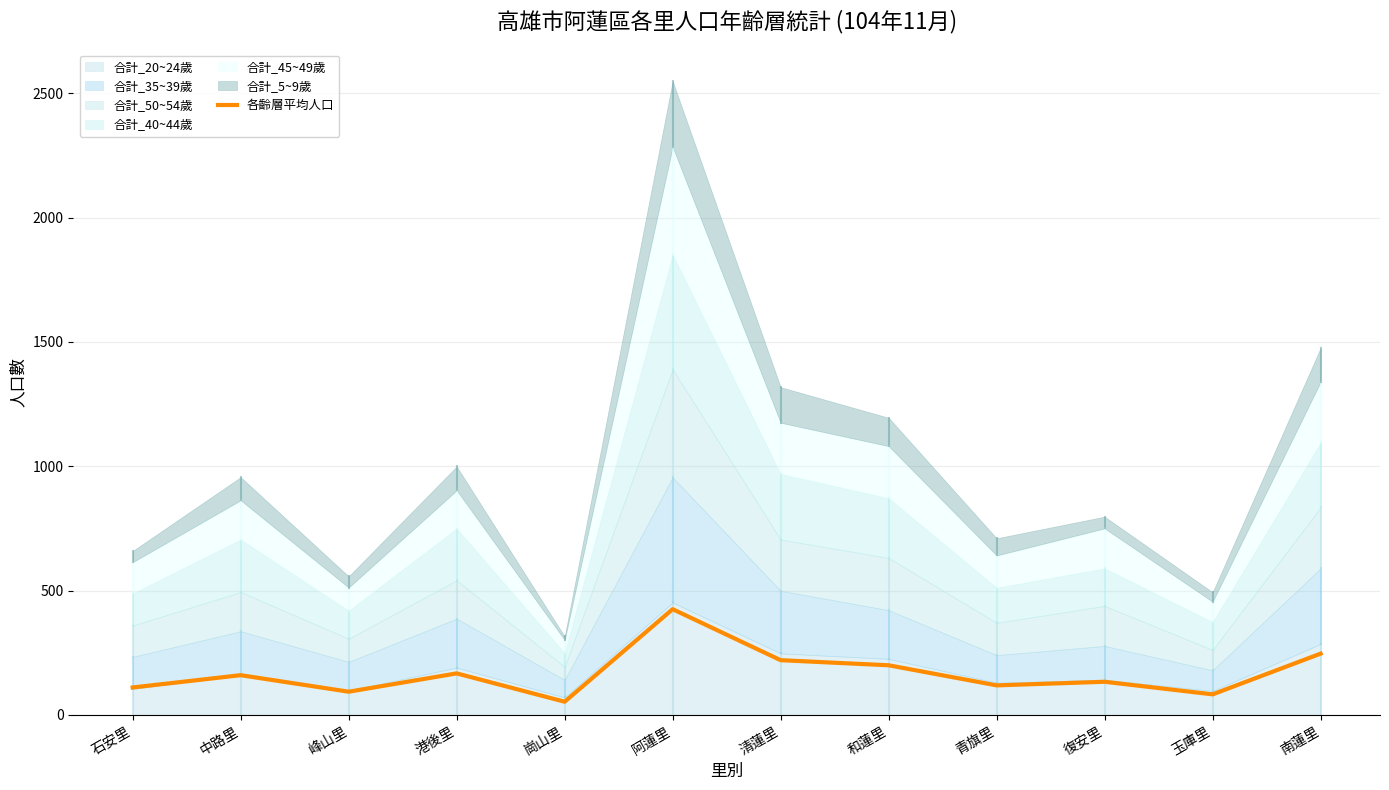

What is the ratio of the value at 崗山里 to the value at 峰山里?

0.6